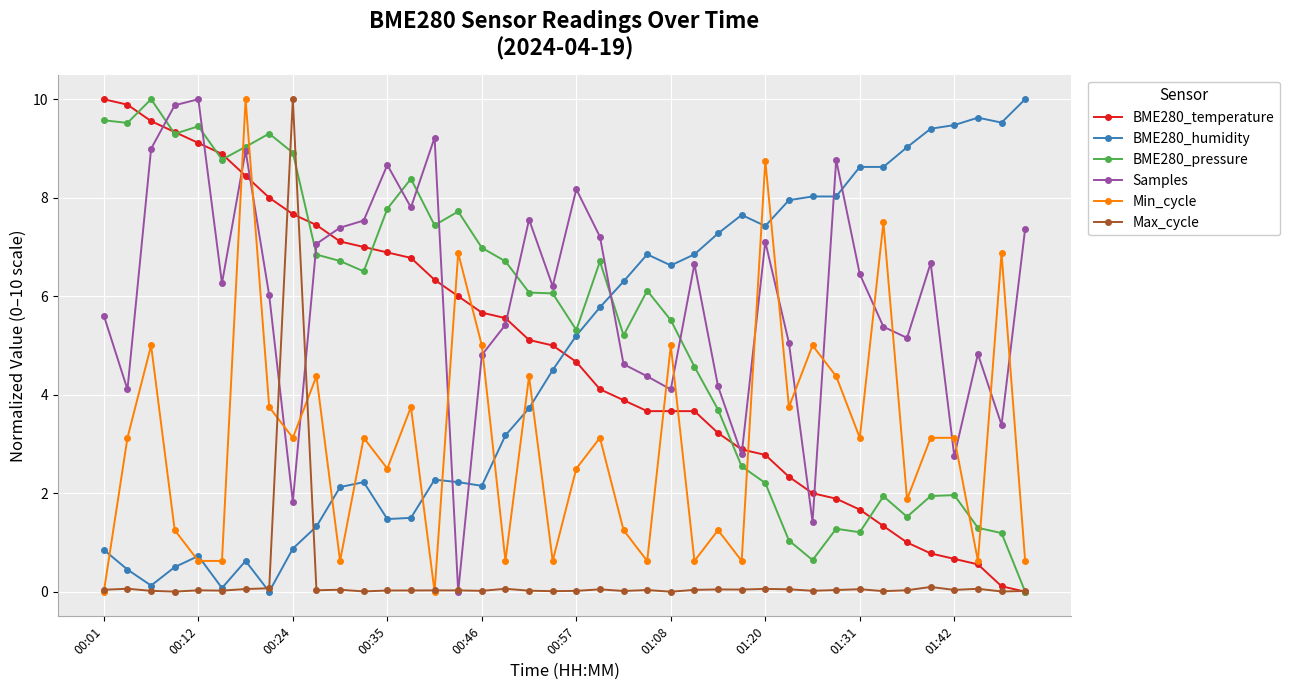

True or false: Samples has more than 2 interior local peaks.

True